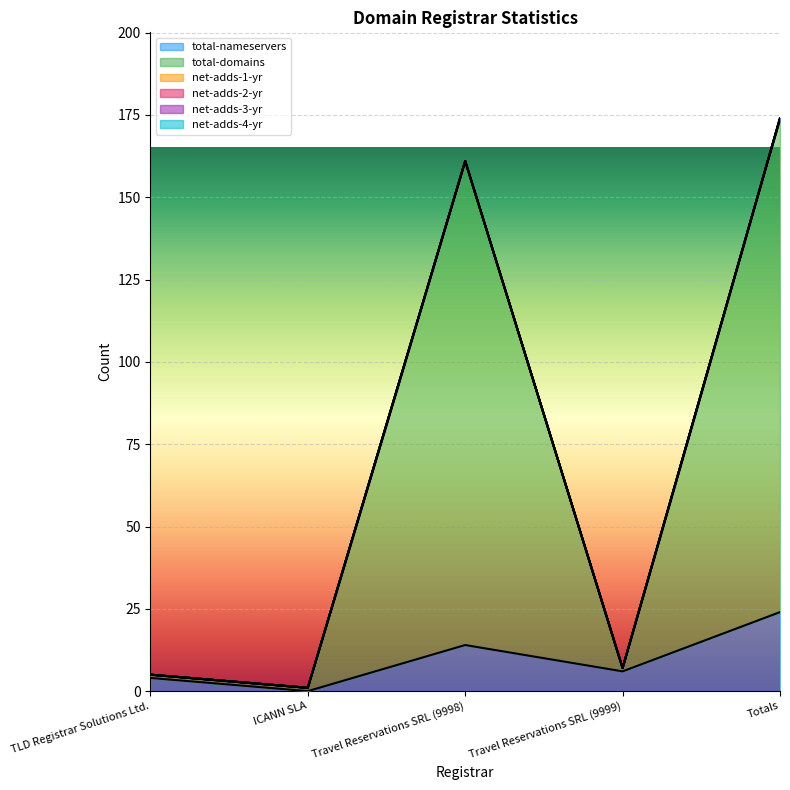

Rank the series by their maximum value, from highest to lowest.

total-domains, total-nameservers, net-adds-1-yr, net-adds-2-yr, net-adds-3-yr, net-adds-4-yr